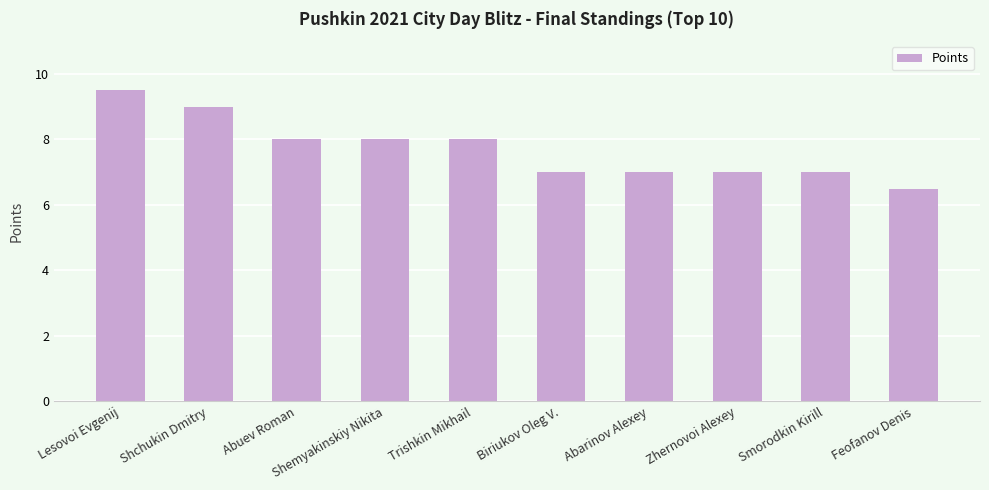

Is it true that the value at Zhernovoi Alexey is 7.0?

True